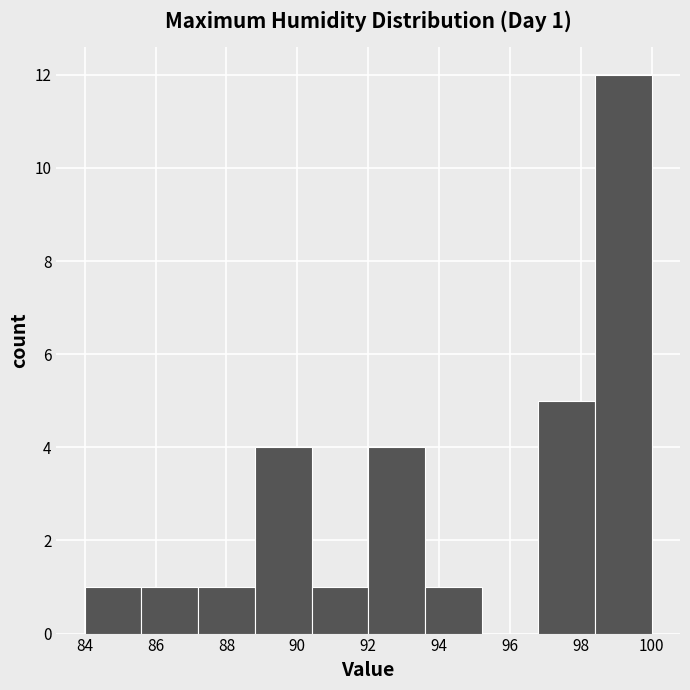

Over which range of the x-axis is the bar tallest?

98.4 to 100.0